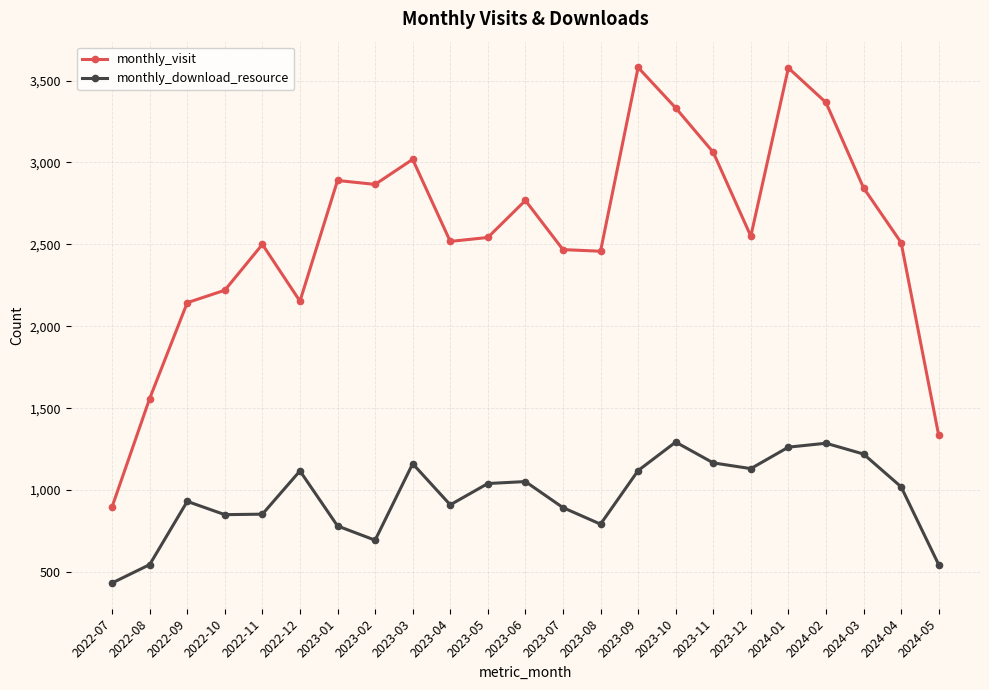

What are all the series names shown in the legend?

monthly_visit, monthly_download_resource